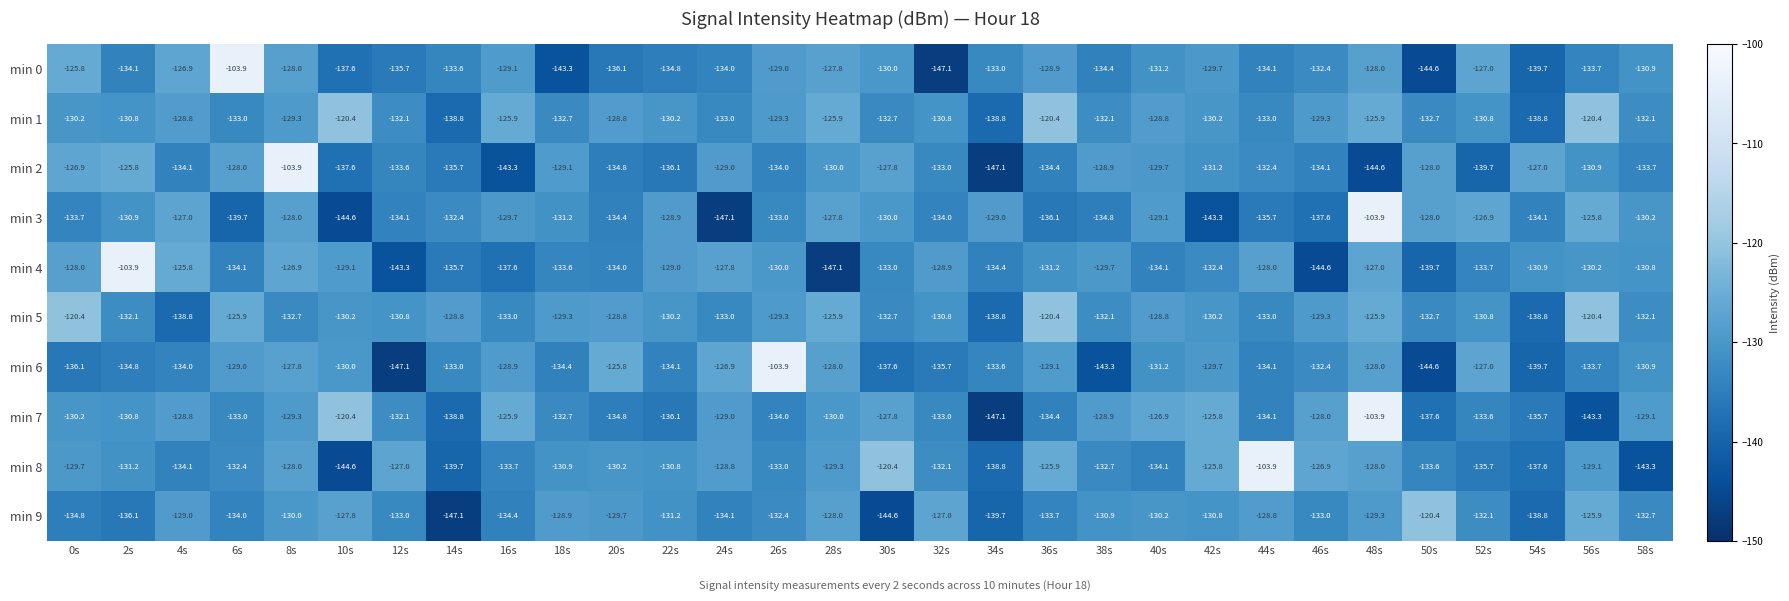

At which label does min 9 first exceed -131?

4s